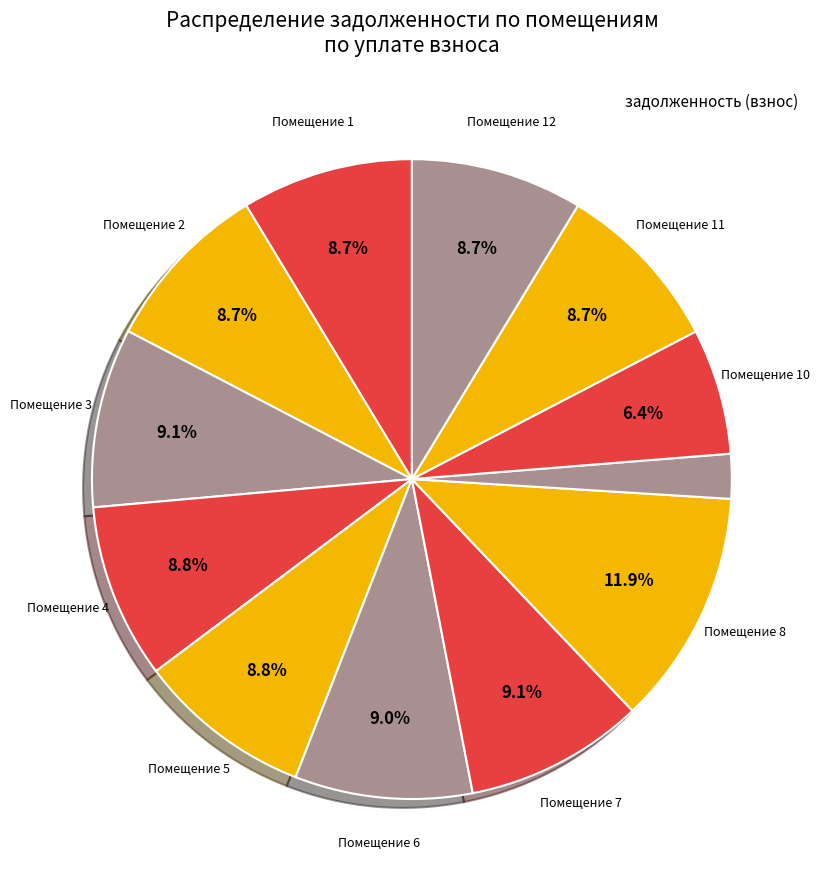

How many slices are in this pie chart?

12